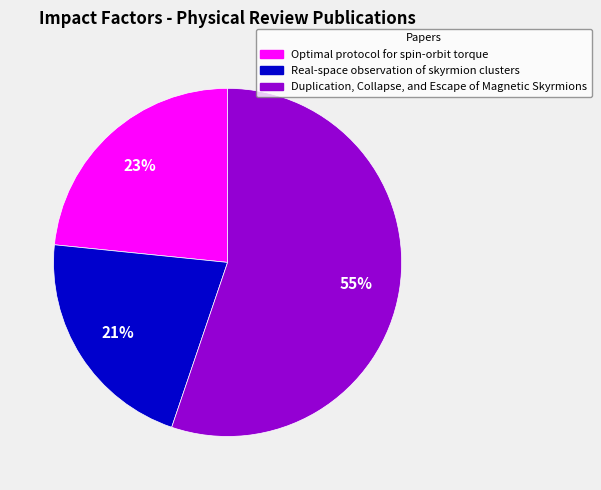

What is the ratio of the value at Real-space observation of skyrmion clusters to the value at Duplication, Collapse, and Escape of Magnetic Skyrmions?

0.4